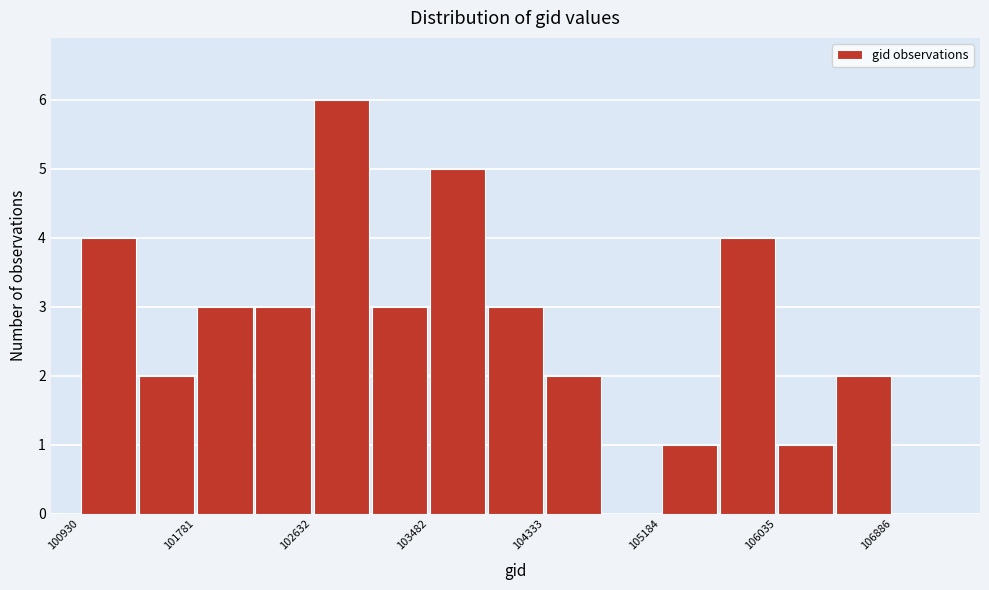

What is the height of the bar covering 103100 to 103500 on the x-axis? Neither the bar edges nor the heights are printed on the chart, so give them approximately, as read against the axes.

3